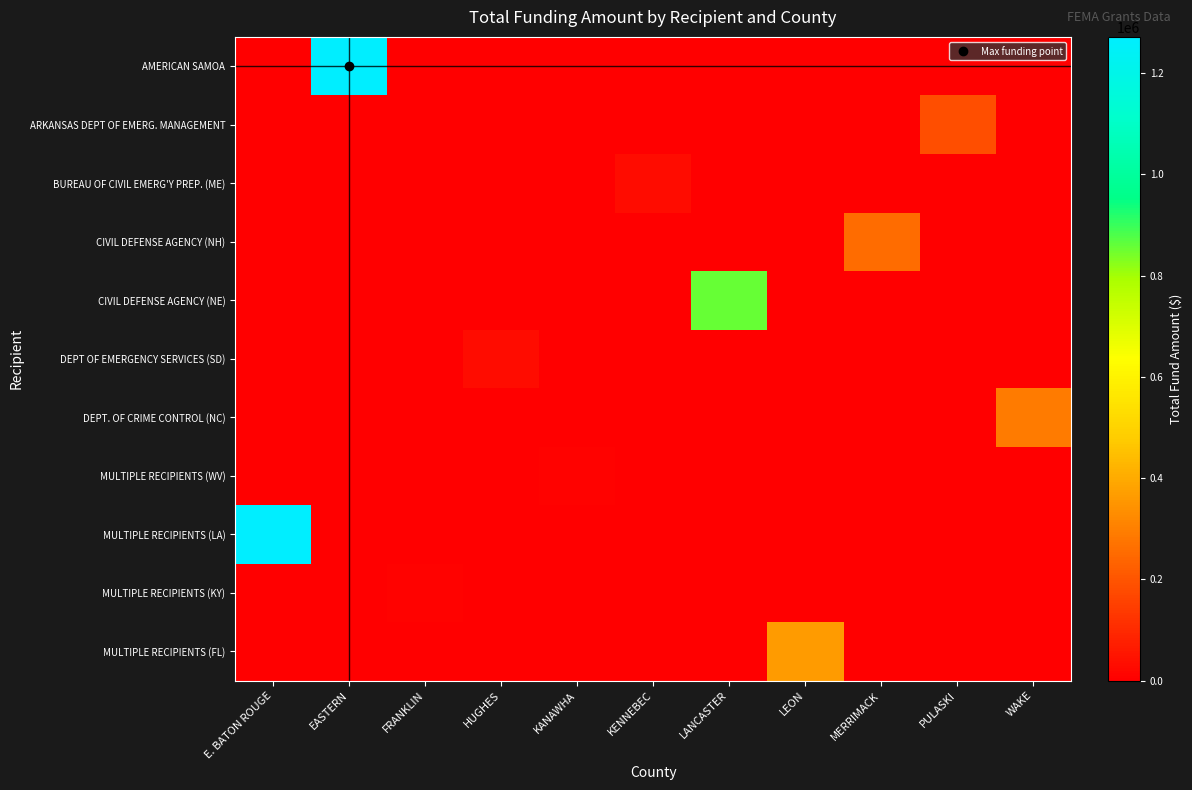

Between MERRIMACK and PULASKI, which is larger?

MERRIMACK